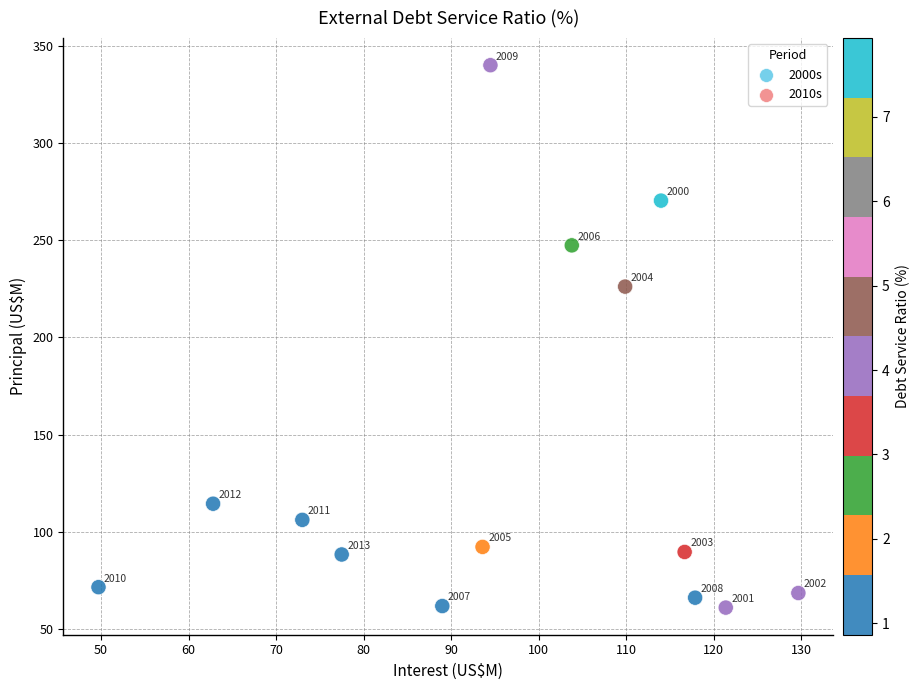

What Y value in the scatter plot is closest to 200?

226.1